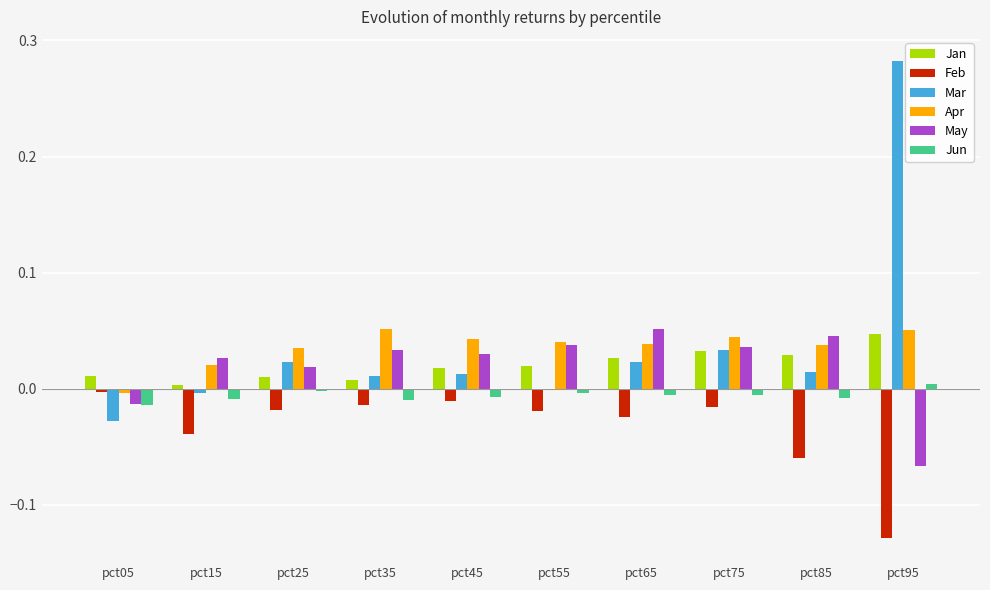

Is it true that Apr equals 0.1 at pct75?

False